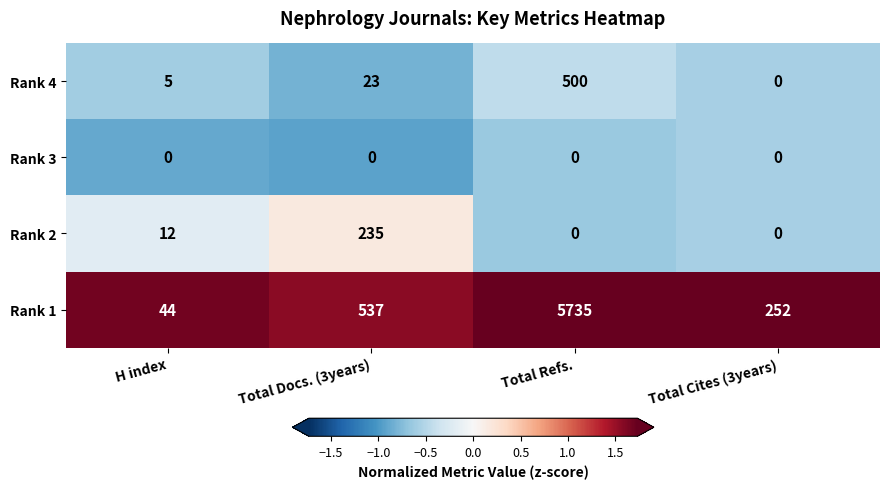

What is the spread (max minus min) of values at Total Docs. (3years)?

537